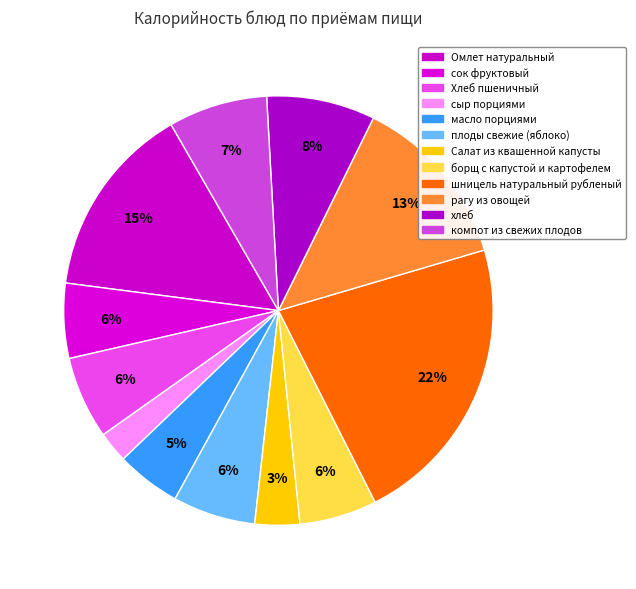

To the nearest percent, what percentage of the pie is сыр порциями?

2%